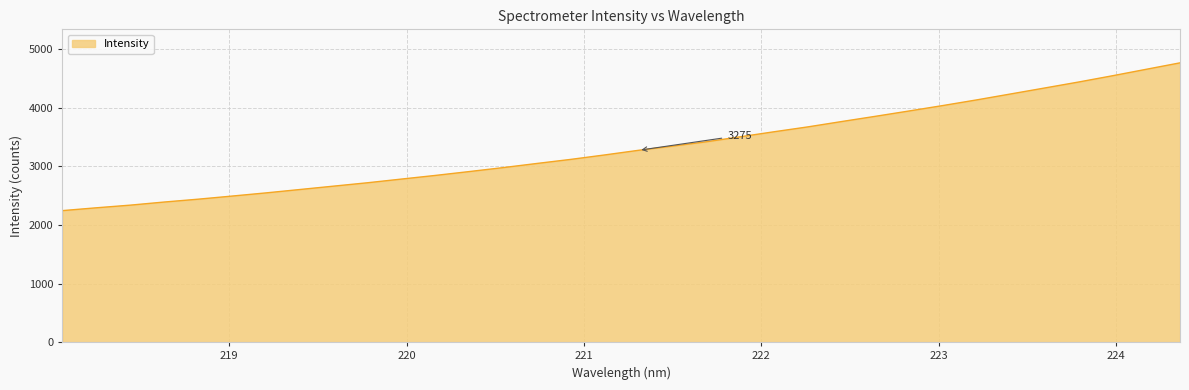

What is the minimum value shown in the chart?

2245.5